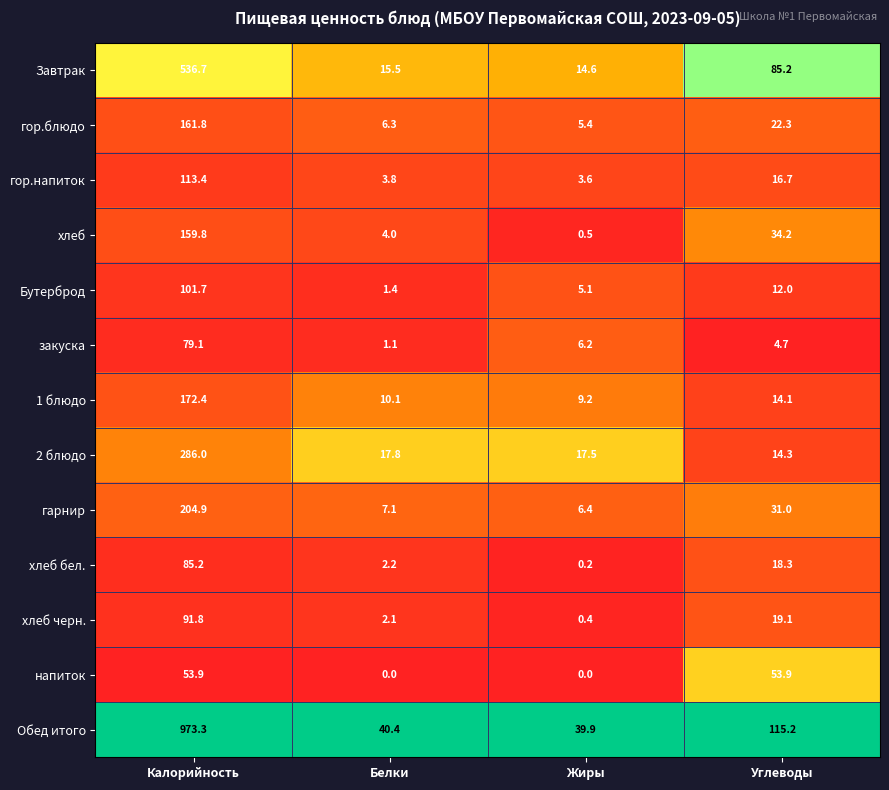

Is the value of гарнир at Калорийность greater than the value of закуска at Углеводы?

Yes